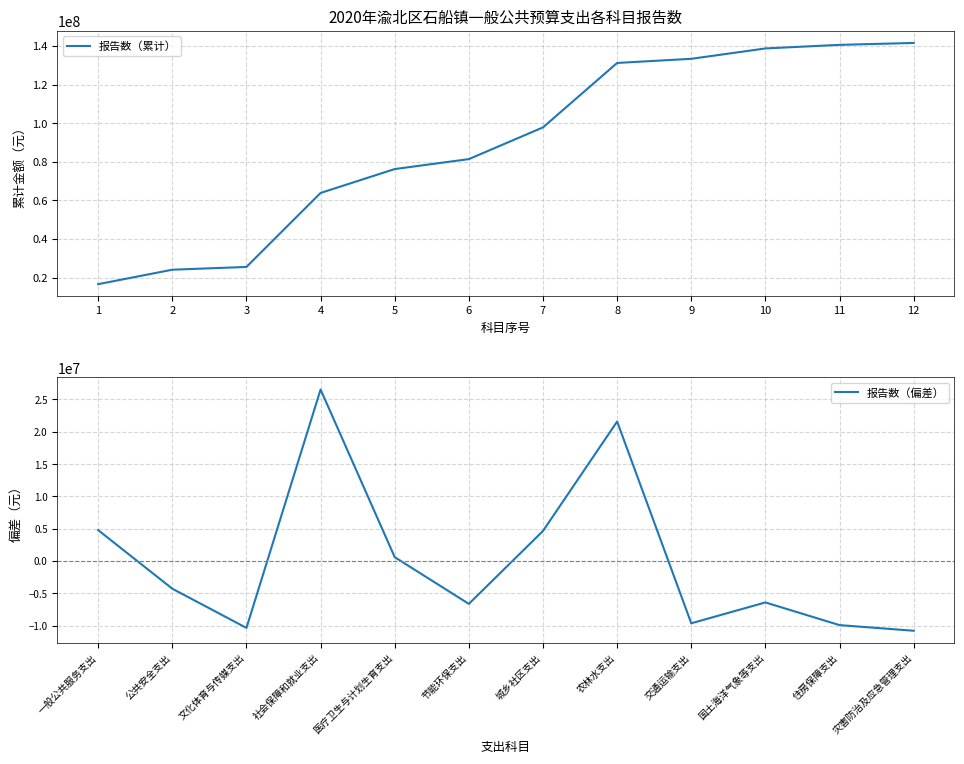

What is the value of the 报告数（偏差） point at the 6th from the left?

-6647167.8